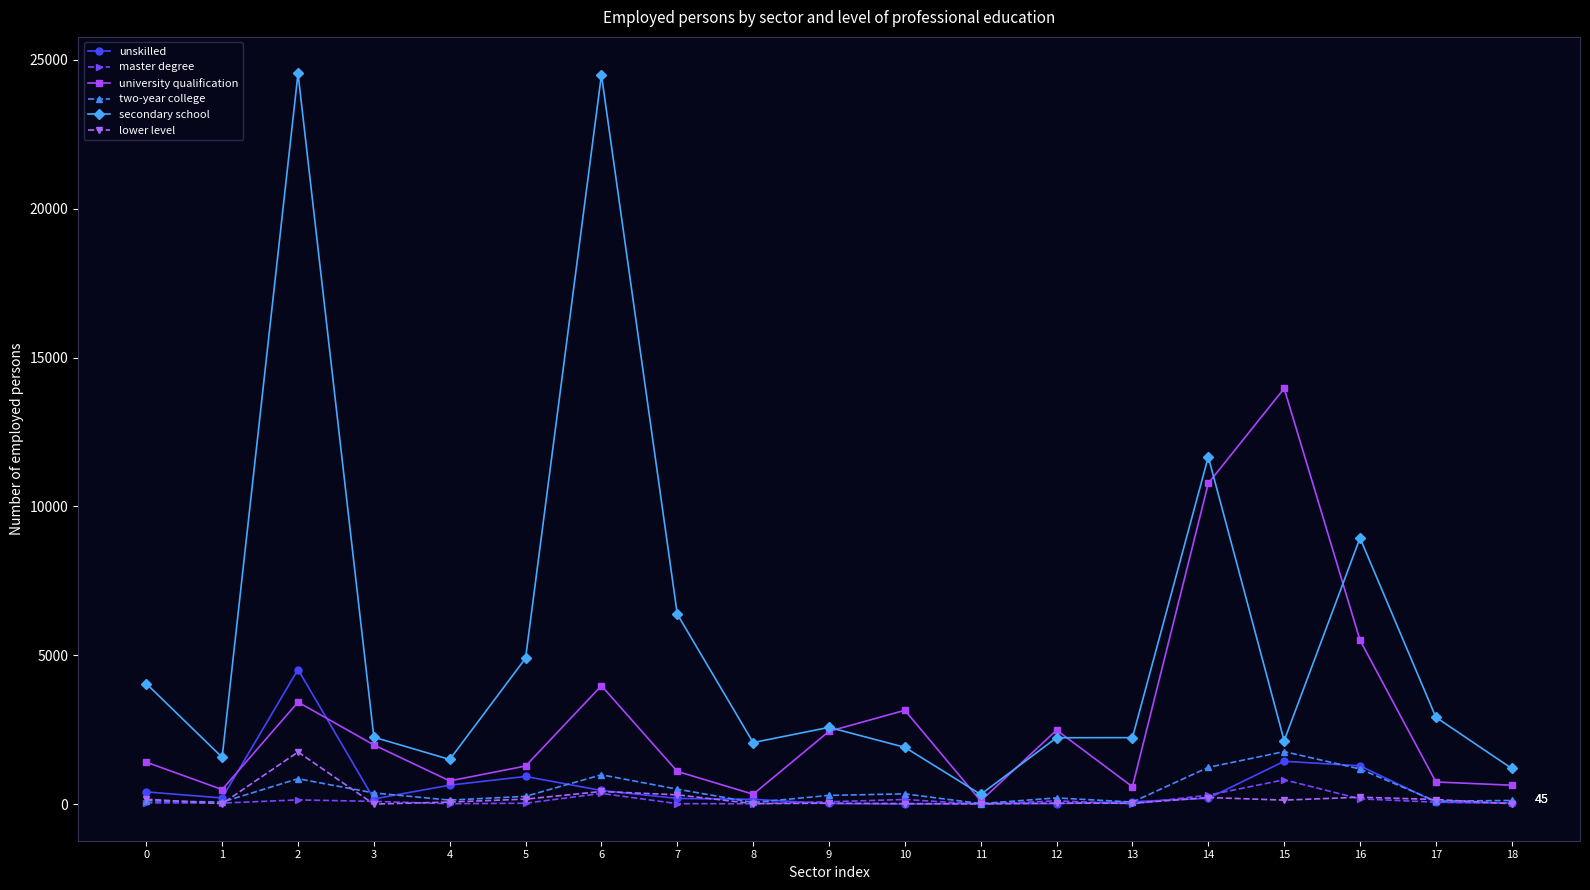

Is it true that two-year college equals 120 at 0?

True